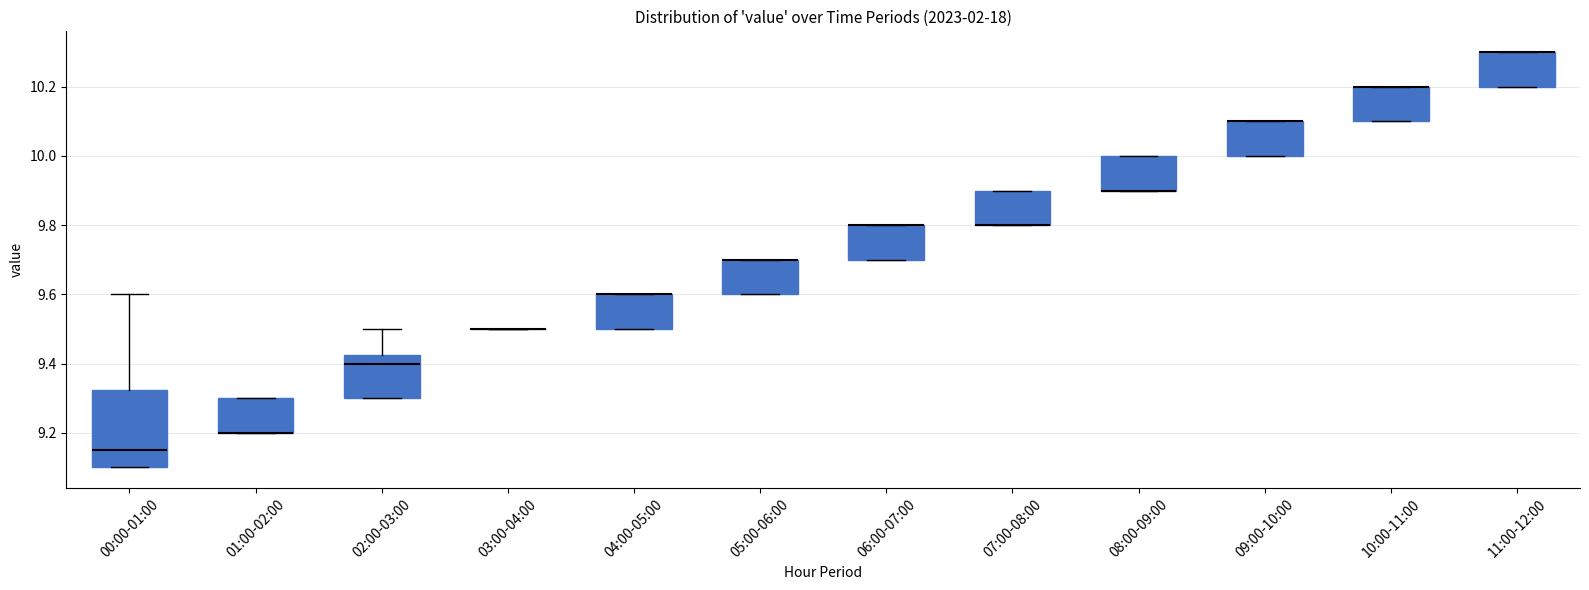

Reading left to right, transcribe this box plot: for each box, give where its median line is, the range the box spans, and where its two whiskers end, as read against the y-axis. The values are not printed on the chart, so give them approximately, as read against the axis.

00:00-01:00: median 9.16, box 9.10 to 9.32, whiskers 9.10 to 9.60
01:00-02:00: median 9.20 (drawn on the box's lower edge), box 9.20 to 9.30, whiskers 9.20 to 9.30
02:00-03:00: median 9.40, box 9.30 to 9.42, whiskers 9.30 to 9.50
03:00-04:00: box collapsed to a line at 9.50, whiskers 9.50 to 9.50
04:00-05:00: median 9.60 (drawn on the box's upper edge), box 9.50 to 9.60, whiskers 9.50 to 9.60
05:00-06:00: median 9.70 (drawn on the box's upper edge), box 9.60 to 9.70, whiskers 9.60 to 9.70
06:00-07:00: median 9.80 (drawn on the box's upper edge), box 9.70 to 9.80, whiskers 9.70 to 9.80
07:00-08:00: median 9.80 (drawn on the box's lower edge), box 9.80 to 9.90, whiskers 9.80 to 9.90
08:00-09:00: median 9.90 (drawn on the box's lower edge), box 9.90 to 10.00, whiskers 9.90 to 10.00
09:00-10:00: median 10.10 (drawn on the box's upper edge), box 10.00 to 10.10, whiskers 10.00 to 10.10
10:00-11:00: median 10.20 (drawn on the box's upper edge), box 10.10 to 10.20, whiskers 10.10 to 10.20
11:00-12:00: median 10.30 (drawn on the box's upper edge), box 10.20 to 10.30, whiskers 10.20 to 10.30